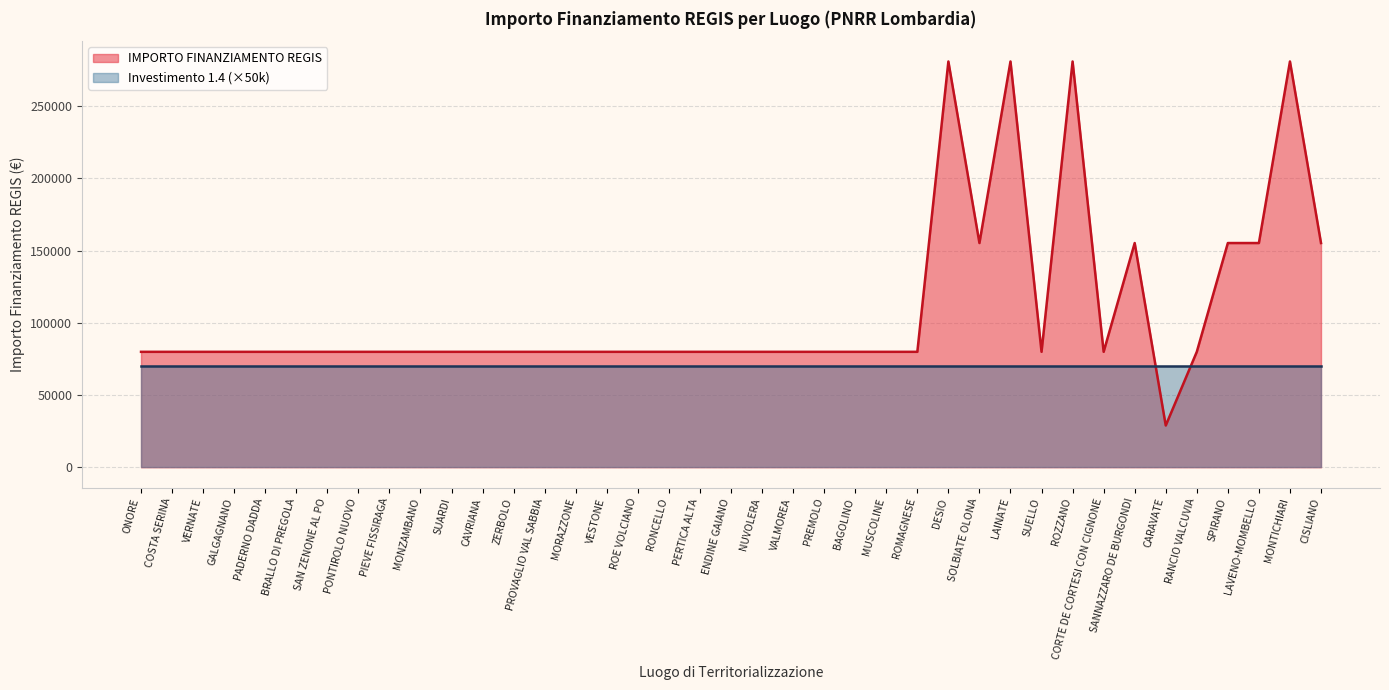

What is the label of the 3rd point from the left?

VERNATE